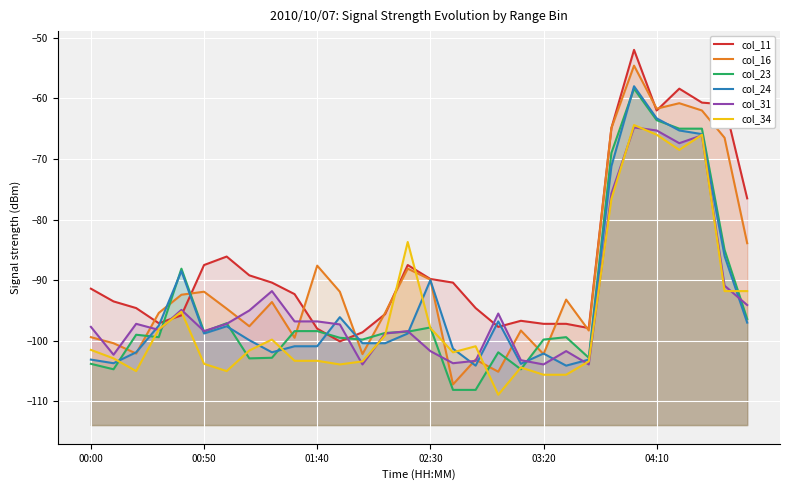

Reading left to right, list all the values displayed in this chart.

col_11: -91.4	-93.5	-94.6	-97.1	-95.8	-87.5	-86.1	-89.2	-90.4	-92.3	-98.0	-100.1	-98.6	-95.6	-87.5	-89.8	-90.4	-94.6	-97.7	-96.7	-97.2	-97.2	-97.9	-64.9	-52.0	-62.0	-58.4	-60.7	-61.0	-76.5
col_16: -99.4	-100.4	-102.1	-95.4	-92.4	-91.9	-94.7	-97.6	-93.6	-99.5	-87.6	-91.9	-102.2	-95.4	-88.1	-89.9	-107.2	-103.1	-105.1	-98.3	-102.2	-93.2	-98.3	-64.9	-54.6	-61.7	-60.8	-62.0	-66.5	-83.9
col_23: -103.8	-104.7	-99.0	-99.4	-88.1	-98.5	-97.1	-102.9	-102.8	-98.4	-98.4	-99.5	-99.8	-98.7	-98.5	-97.8	-108.1	-108.1	-101.9	-104.7	-99.8	-99.4	-102.8	-69.0	-58.4	-63.6	-65.0	-65.0	-85.0	-96.4
col_24: -103.1	-103.7	-101.9	-97.5	-88.5	-98.8	-97.6	-99.9	-101.9	-100.9	-100.9	-96.1	-100.4	-100.4	-98.8	-90.0	-101.3	-104.1	-96.8	-103.8	-102.1	-104.1	-103.1	-71.2	-58.0	-63.3	-65.3	-65.9	-86.0	-97.0
col_31: -97.7	-102.3	-97.2	-98.2	-94.9	-98.4	-97.2	-95.0	-91.8	-96.8	-96.8	-97.3	-103.9	-98.8	-98.4	-101.7	-103.7	-103.3	-95.5	-103.2	-103.9	-101.7	-103.9	-75.7	-64.8	-65.3	-67.4	-66.1	-90.9	-94.1
col_34: -101.5	-102.9	-105.0	-98.1	-95.2	-103.8	-105.0	-101.6	-99.8	-103.3	-103.3	-103.9	-103.4	-99.1	-83.7	-97.9	-101.9	-100.9	-108.9	-104.4	-105.6	-105.6	-103.4	-76.6	-64.4	-66.0	-68.5	-66.0	-91.8	-91.8